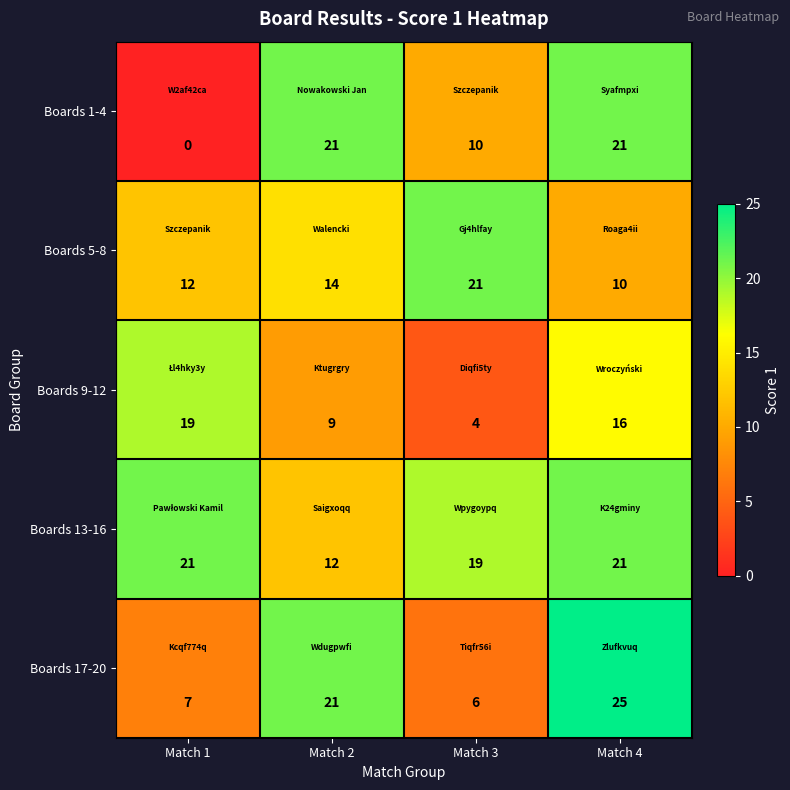

Which series has the largest total across all categories?

Boards 13-16